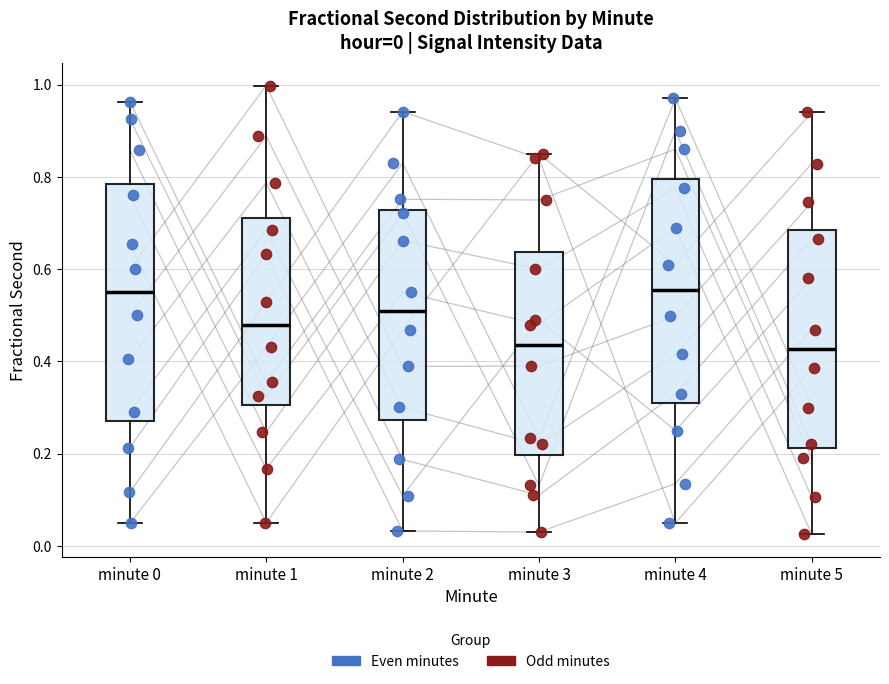

Comparing the boxes themselves (not the whiskers), which one is the tallest?

minute 0